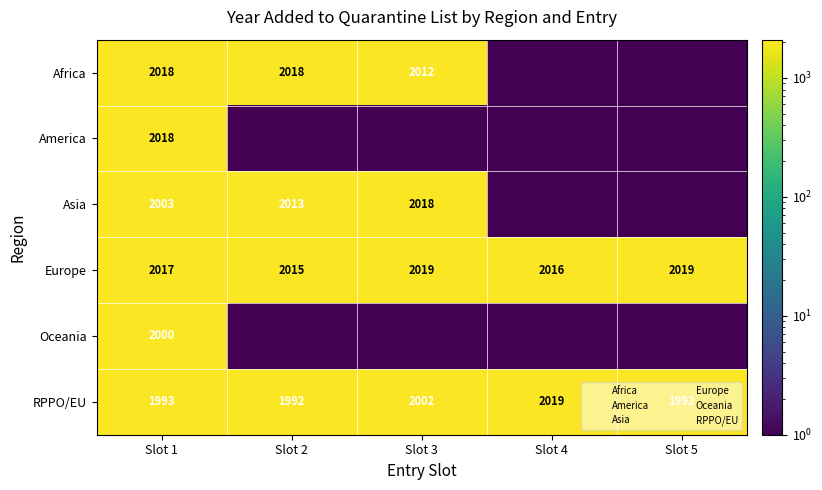

What is the difference between the maximum and minimum values in the RPPO/EU series?

27